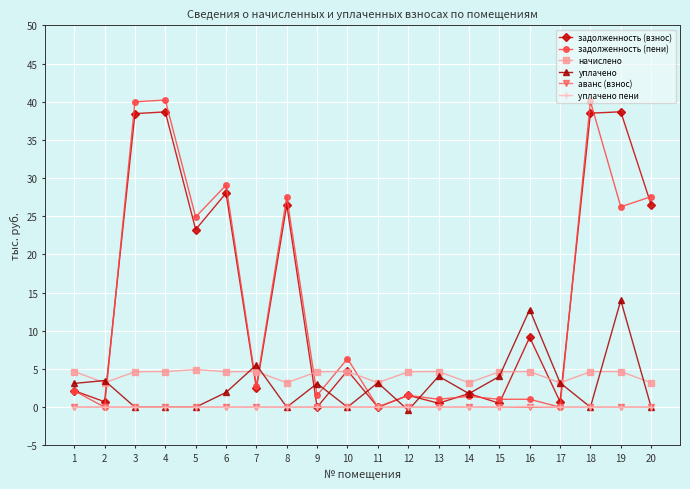

The уплачено пени series shows 0.0 at 2. True or false?

True